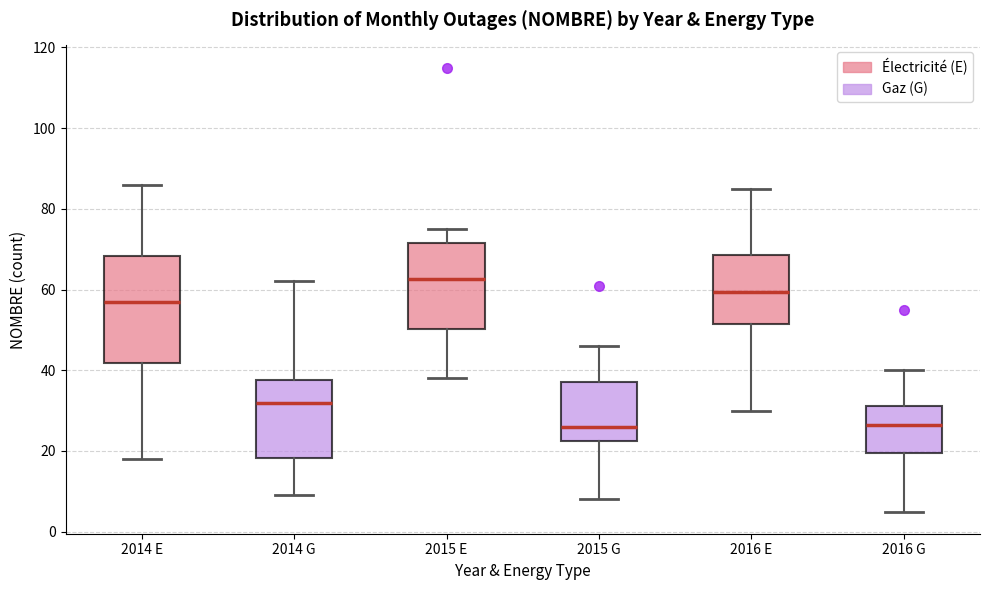

Reading left to right, read every box against the y-axis: the position of its median line, the range the box covers, and the ends of its whiskers. The values are not printed on the chart, so give them approximately, as read against the axis.

2014 E: median 58, box 42 to 68, whiskers 18 to 86
2014 G: median 32, box 18 to 38, whiskers 10 to 62
2015 E: median 62, box 50 to 72, whiskers 38 to 76
2015 G: median 26, box 22 to 38, whiskers 8 to 46
2016 E: median 60, box 52 to 68, whiskers 30 to 86
2016 G: median 26, box 20 to 32, whiskers 6 to 40